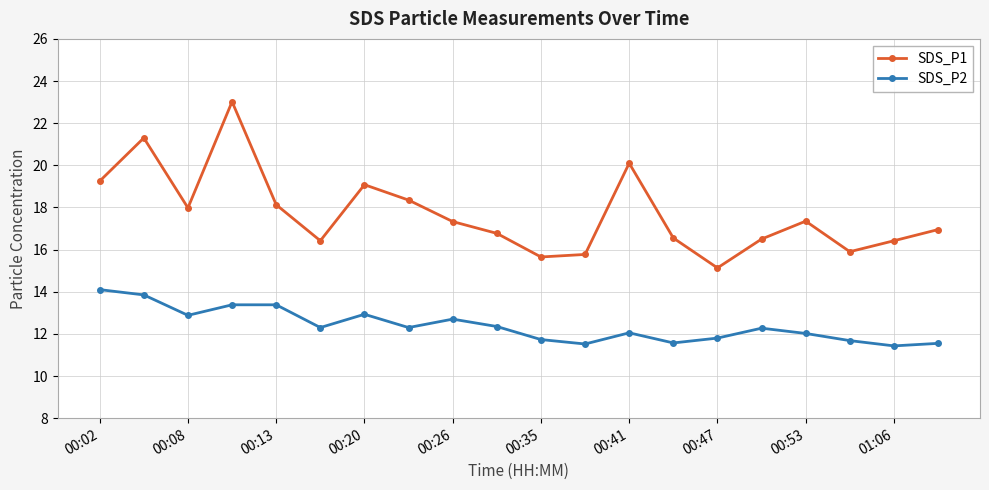

What is the value of the SDS_P2 point at the 16th from the left?

12.3